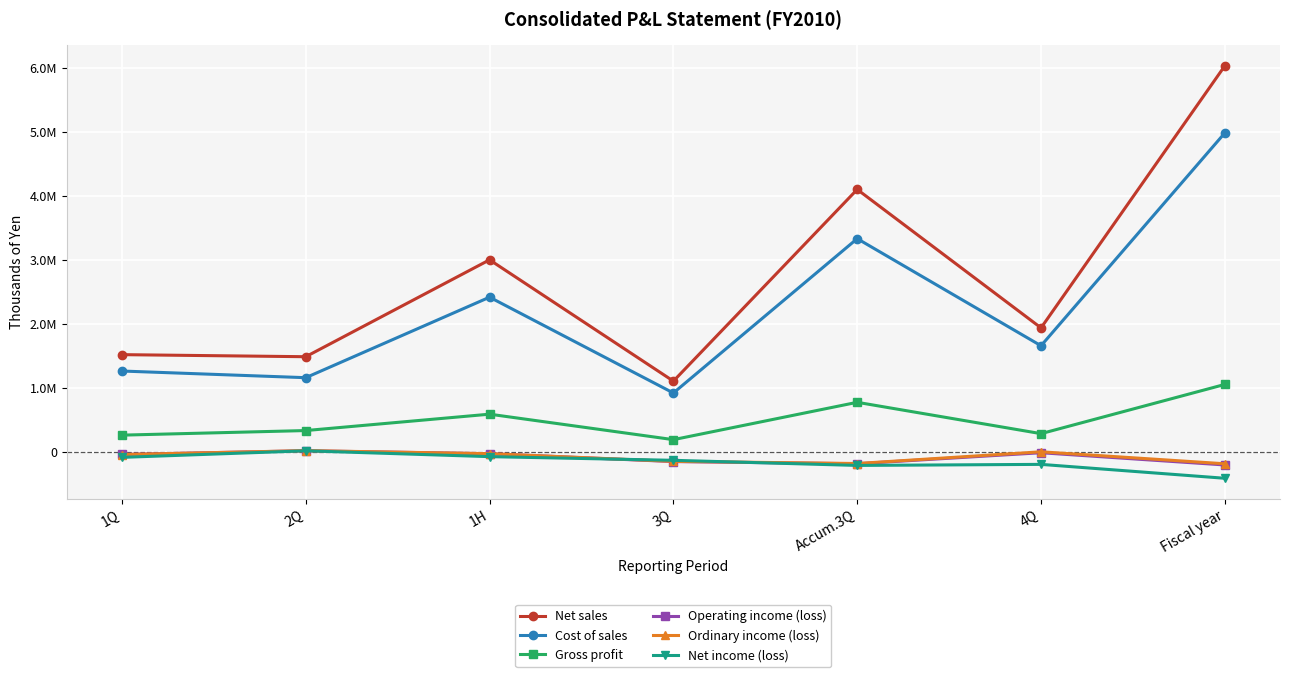

Does the chart display data point markers on the line(s)?

Yes